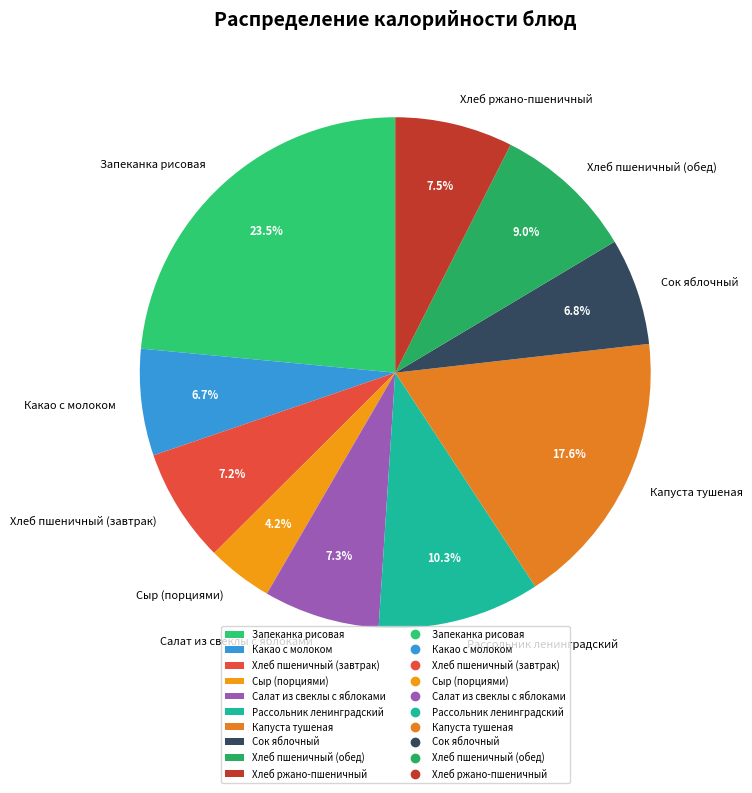

How many segments does this pie chart have?

10